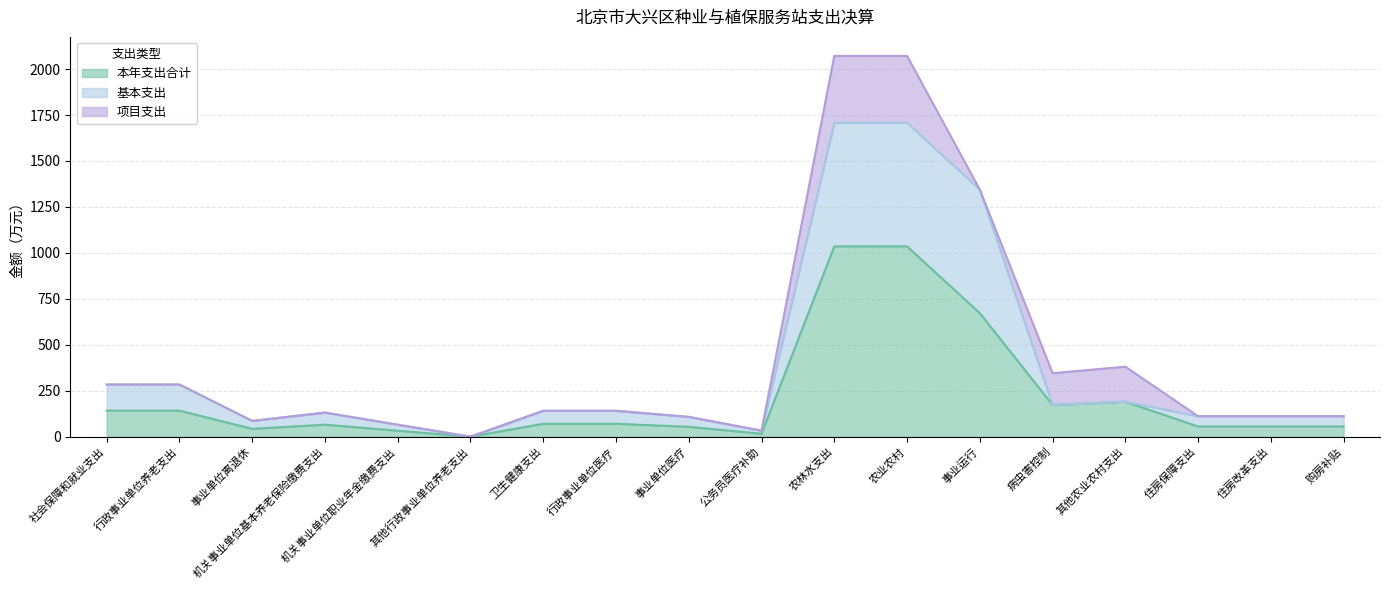

What is the total value across all series at 购房补贴?

112.0